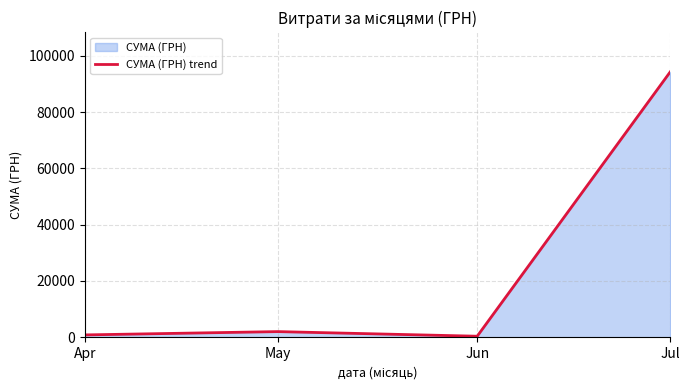

What value does the data have at Jun?

367.2